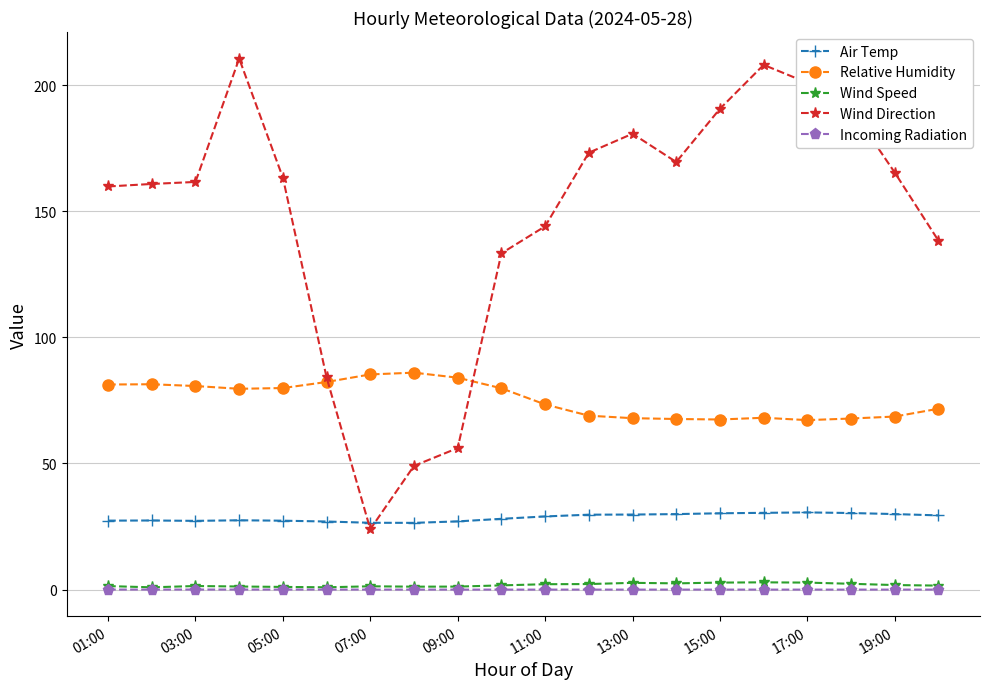

How many categories are shown in the chart?

20